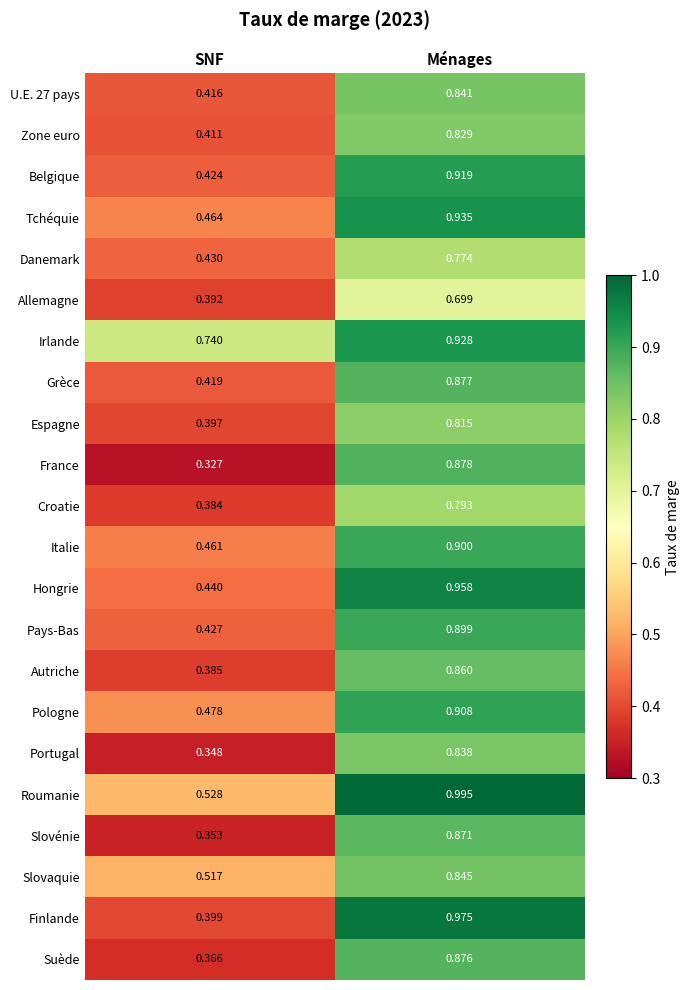

Which label corresponds to the largest value in the chart?

Ménages